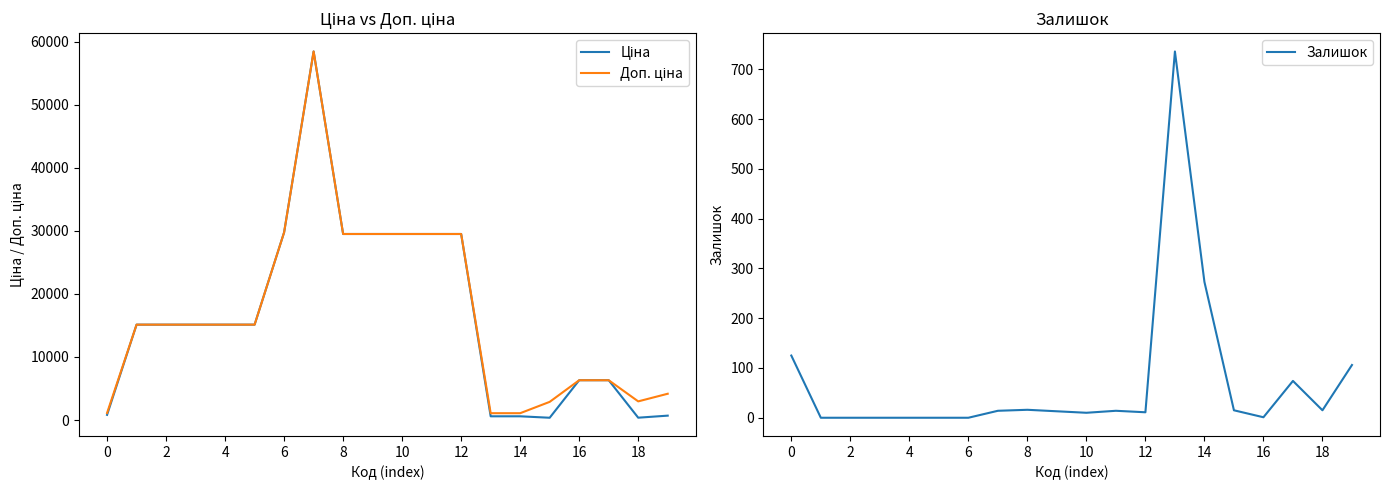

Which series has the widest spread of values?

Ціна